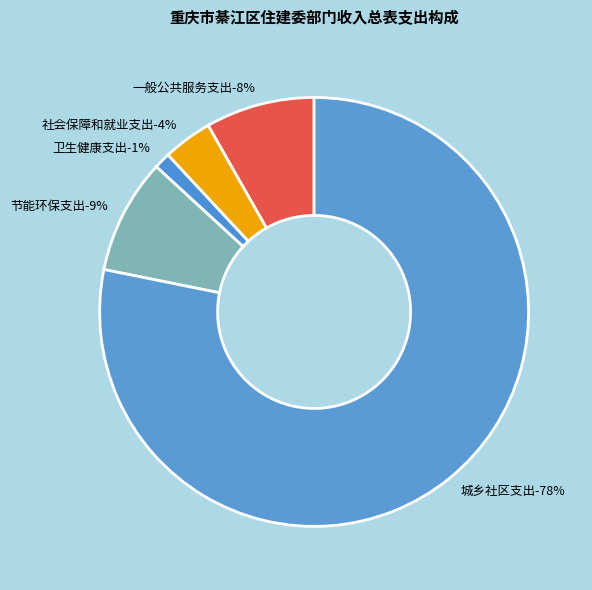

What is the largest slice in the pie chart?

城乡社区支出